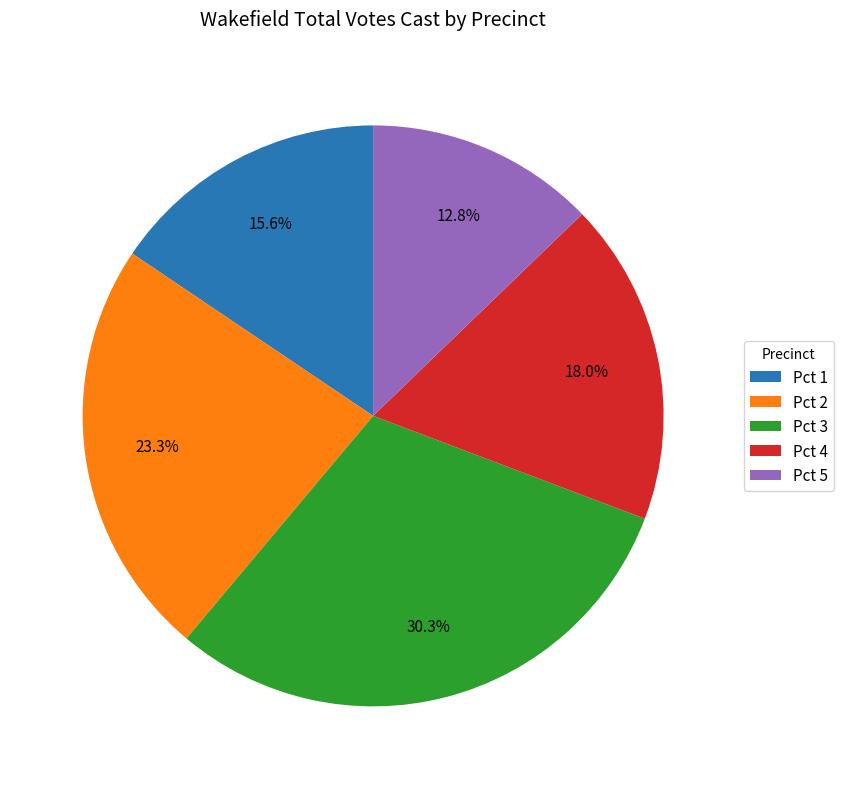

Count the number of slices in the pie.

5